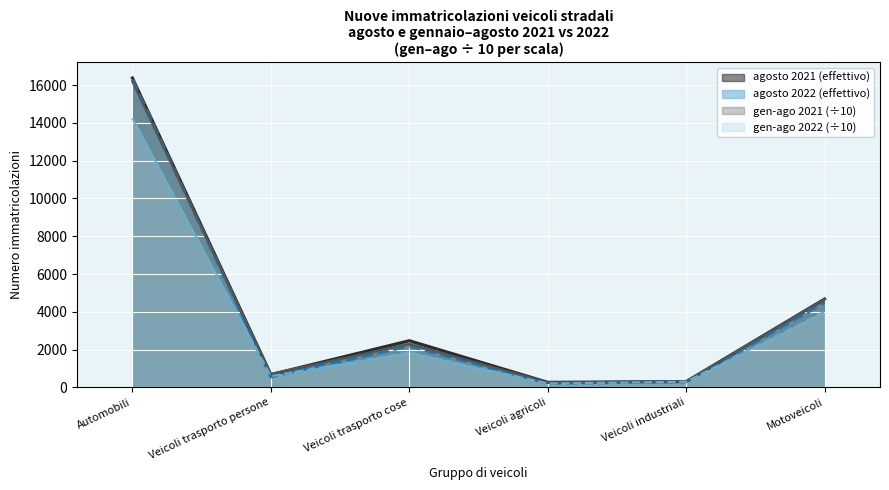

The value of gen-ago 2022 at Veicoli agricoli is 204.5. True or false?

True